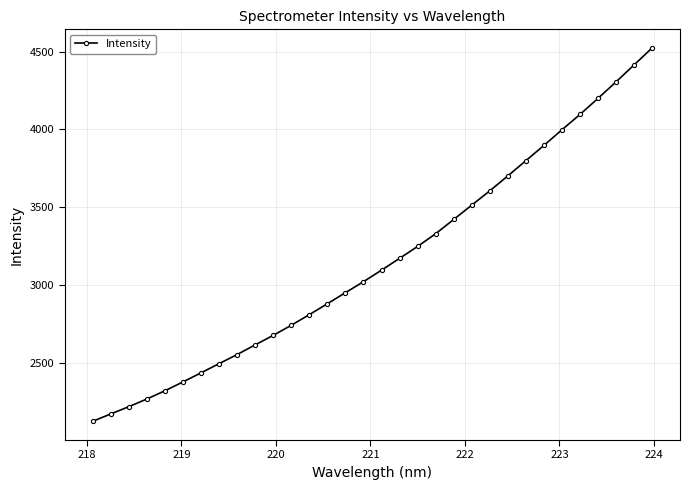

Reading right to left, transcribe all the data shown in this chart.

4522.7	4413.6	4304.8	4198.7	4095.5	3997.0	3896.5	3798.4	3700.8	3604.7	3513.0	3420.9	3329.3	3247.5	3171.0	3095.2	3021.1	2950.4	2879.3	2809.4	2741.0	2676.2	2615.0	2552.8	2494.4	2435.1	2376.8	2320.0	2266.9	2217.7	2171.0	2123.6